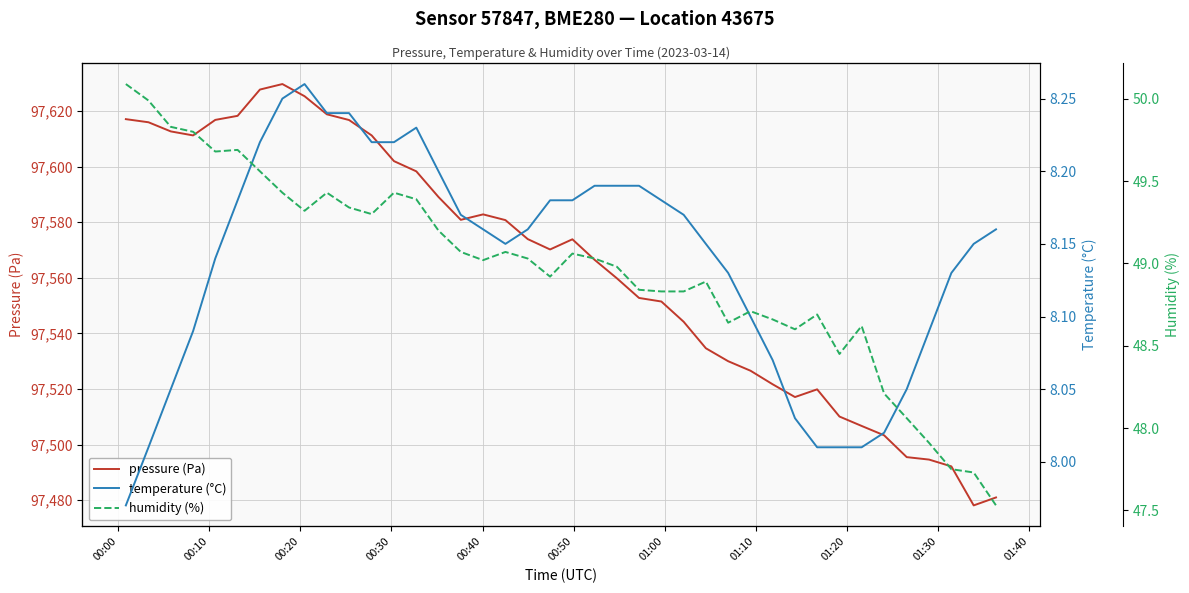

What is the sum of all humidity values?

1958.6